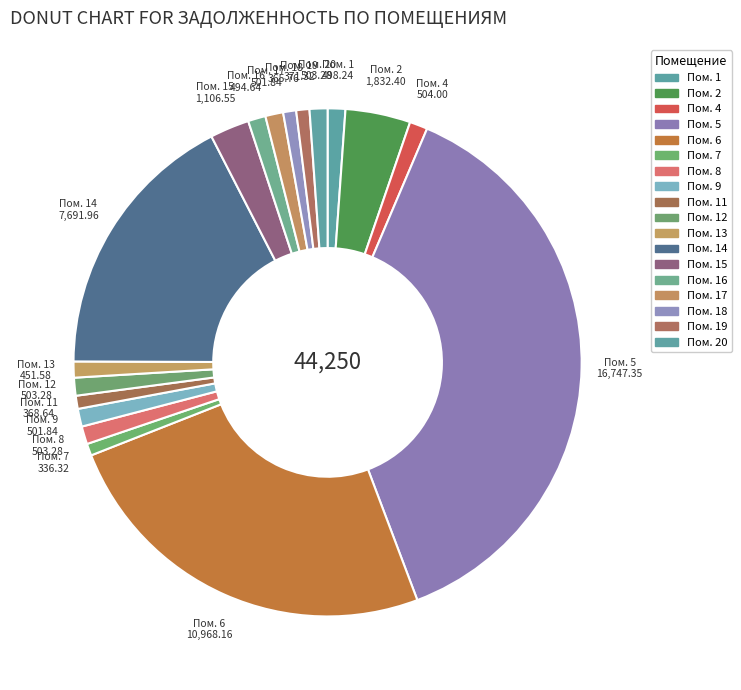

Which category has the biggest portion of the pie?

Пом. 5